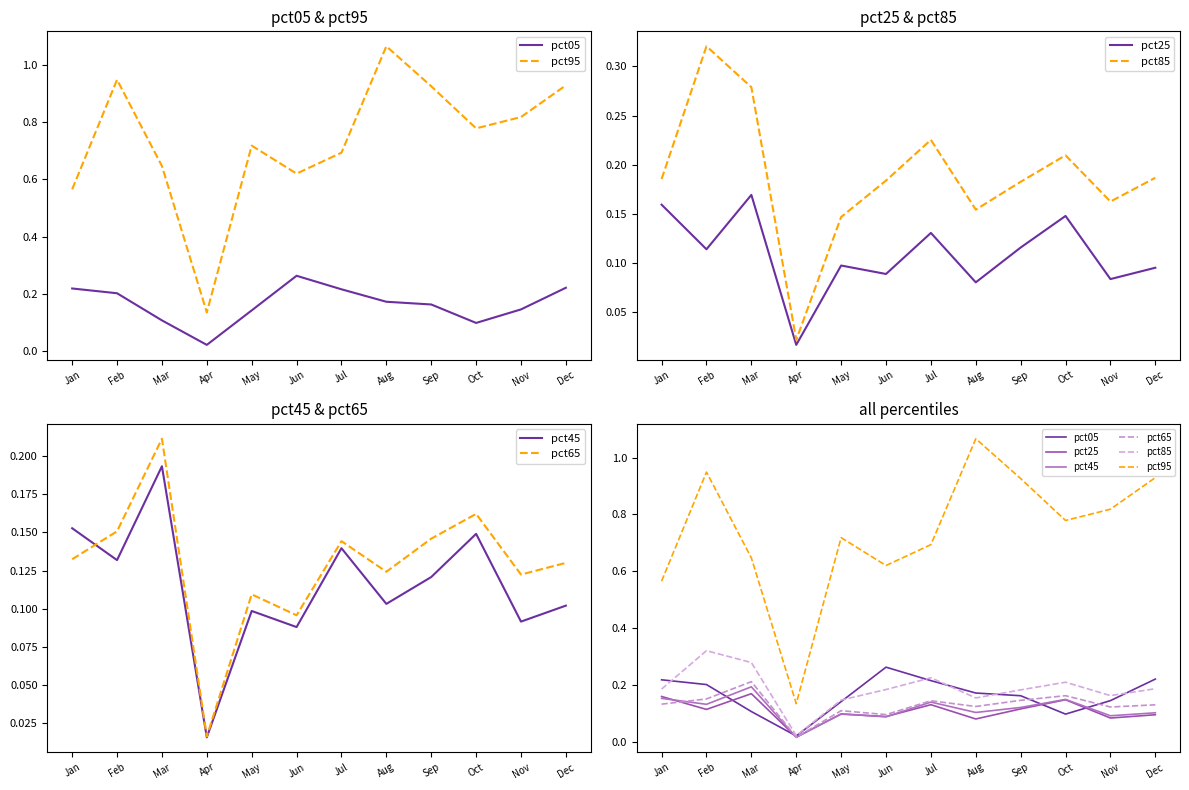

Which series changed the most between Jan and Nov?

pct95